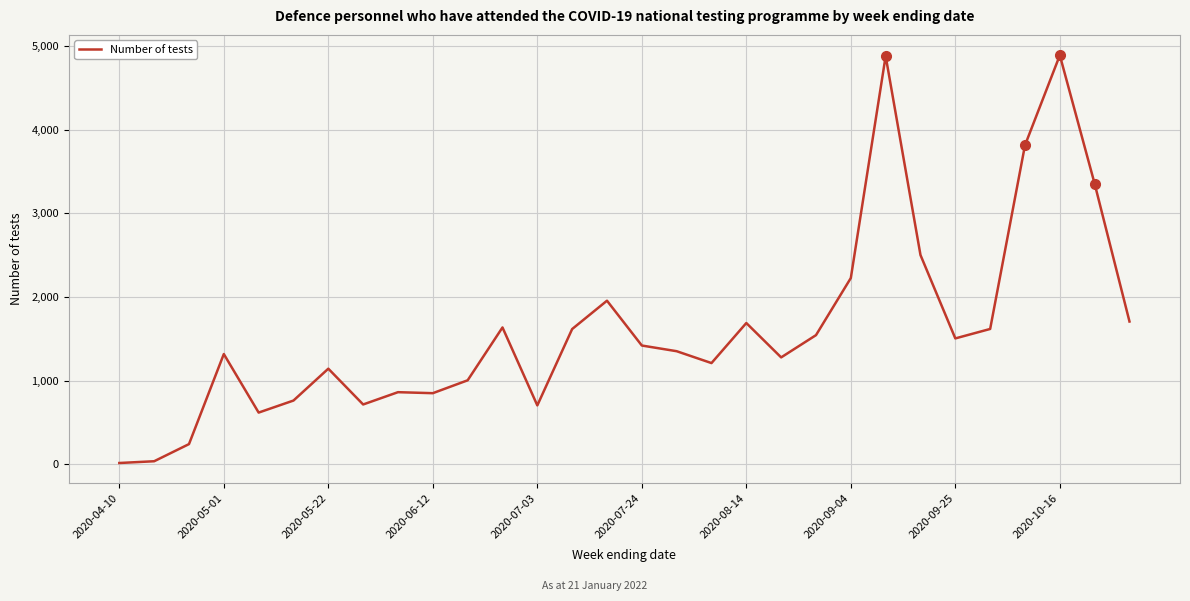

What is the greatest value displayed?

4890